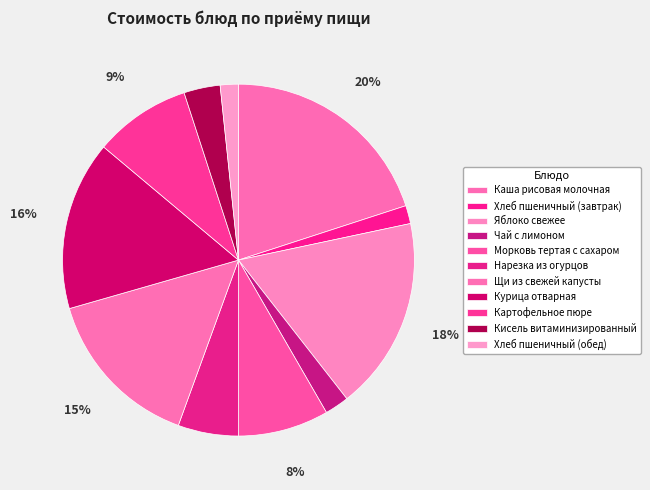

How many segments does this pie chart have?

11